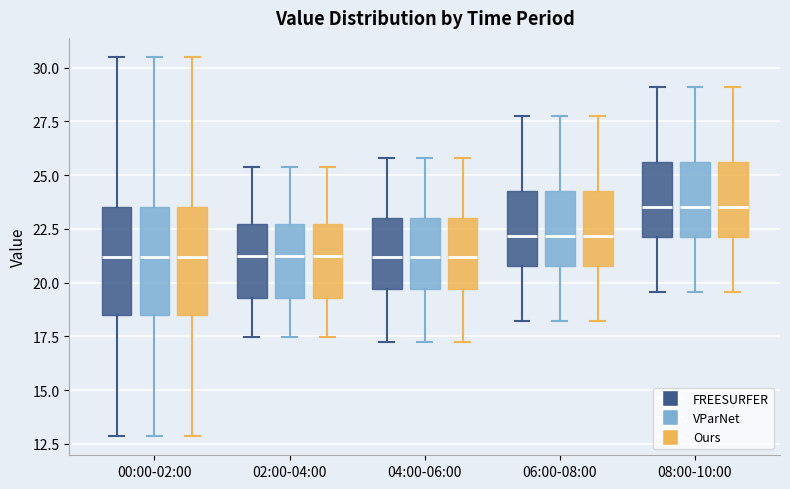

Reading left to right, transcribe this box plot: for each box, give where its median line is, the range the box spans, and where its two whiskers end, as read against the y-axis. The values are not printed on the chart, so give them approximately, as read against the axis.

00:00-02:00 (FREESURFER): median 21.0, box 18.5 to 23.5, whiskers 13.0 to 30.5
00:00-02:00 (VParNet): median 21.0, box 18.5 to 23.5, whiskers 13.0 to 30.5
00:00-02:00 (Ours): median 21.0, box 18.5 to 23.5, whiskers 13.0 to 30.5
02:00-04:00 (FREESURFER): median 21.5, box 19.5 to 22.5, whiskers 17.5 to 25.5
02:00-04:00 (VParNet): median 21.5, box 19.5 to 22.5, whiskers 17.5 to 25.5
02:00-04:00 (Ours): median 21.5, box 19.5 to 22.5, whiskers 17.5 to 25.5
04:00-06:00 (FREESURFER): median 21.0, box 19.5 to 23.0, whiskers 17.5 to 26.0
04:00-06:00 (VParNet): median 21.0, box 19.5 to 23.0, whiskers 17.5 to 26.0
04:00-06:00 (Ours): median 21.0, box 19.5 to 23.0, whiskers 17.5 to 26.0
06:00-08:00 (FREESURFER): median 22.0, box 21.0 to 24.5, whiskers 18.0 to 28.0
06:00-08:00 (VParNet): median 22.0, box 21.0 to 24.5, whiskers 18.0 to 28.0
06:00-08:00 (Ours): median 22.0, box 21.0 to 24.5, whiskers 18.0 to 28.0
08:00-10:00 (FREESURFER): median 23.5, box 22.0 to 25.5, whiskers 19.5 to 29.0
08:00-10:00 (VParNet): median 23.5, box 22.0 to 25.5, whiskers 19.5 to 29.0
08:00-10:00 (Ours): median 23.5, box 22.0 to 25.5, whiskers 19.5 to 29.0